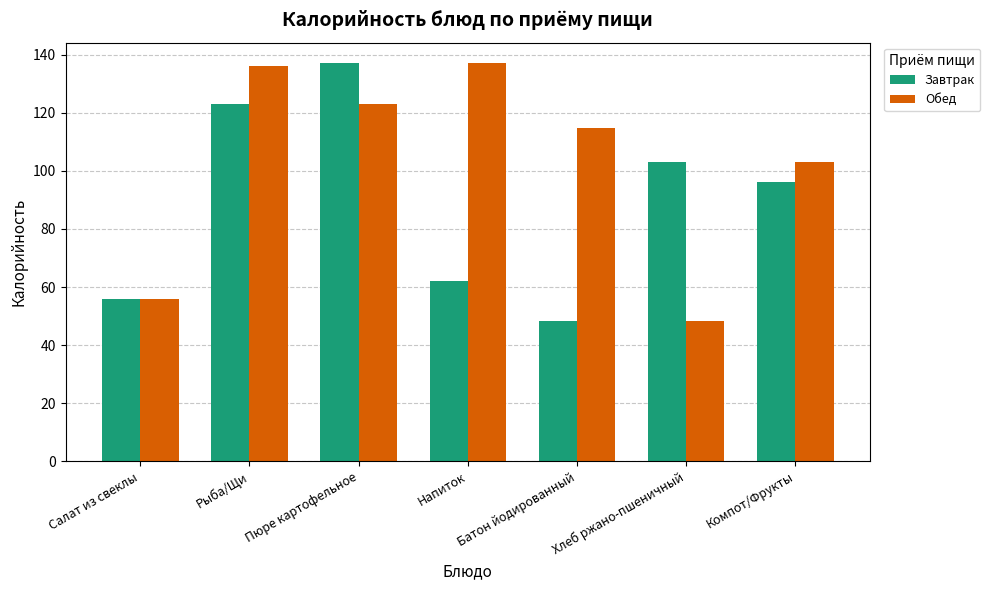

At Пюре картофельное, list the series in order from smallest to largest.

Обед, Завтрак